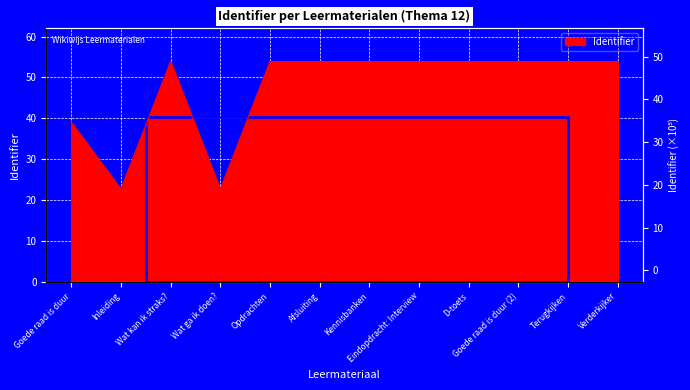

The value at Terugkijken is 53.9. True or false?

True